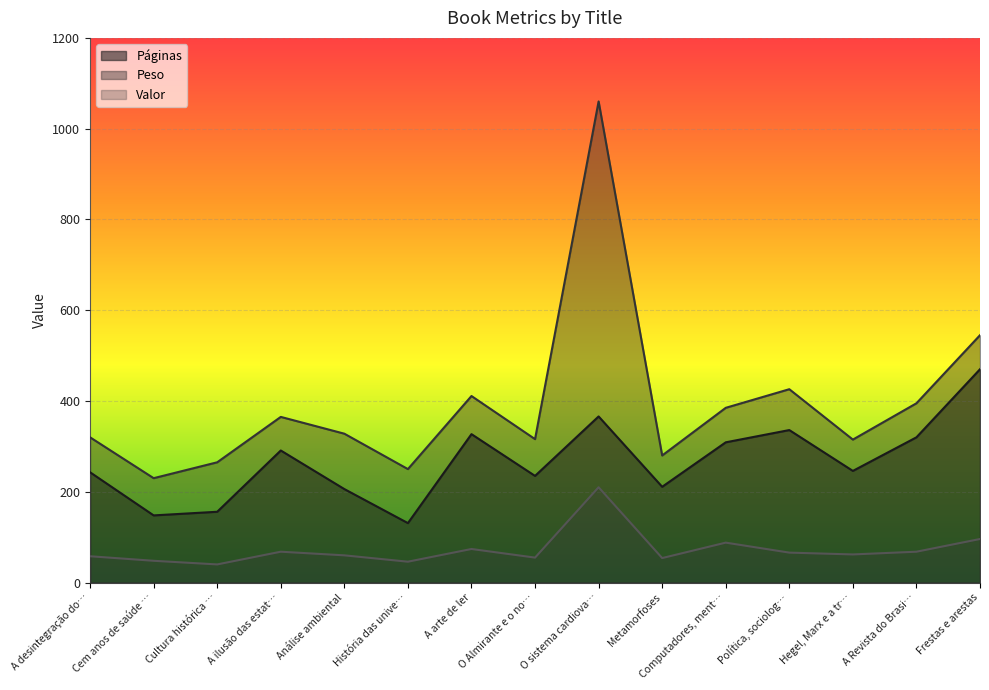

Read the Peso value at A arte de ler.

411